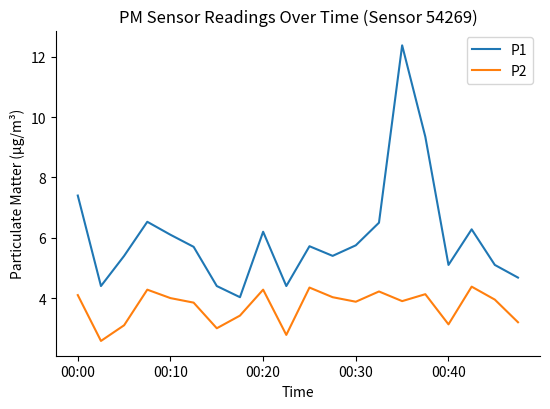

True or false: P2 and P1 cross at least once.

False